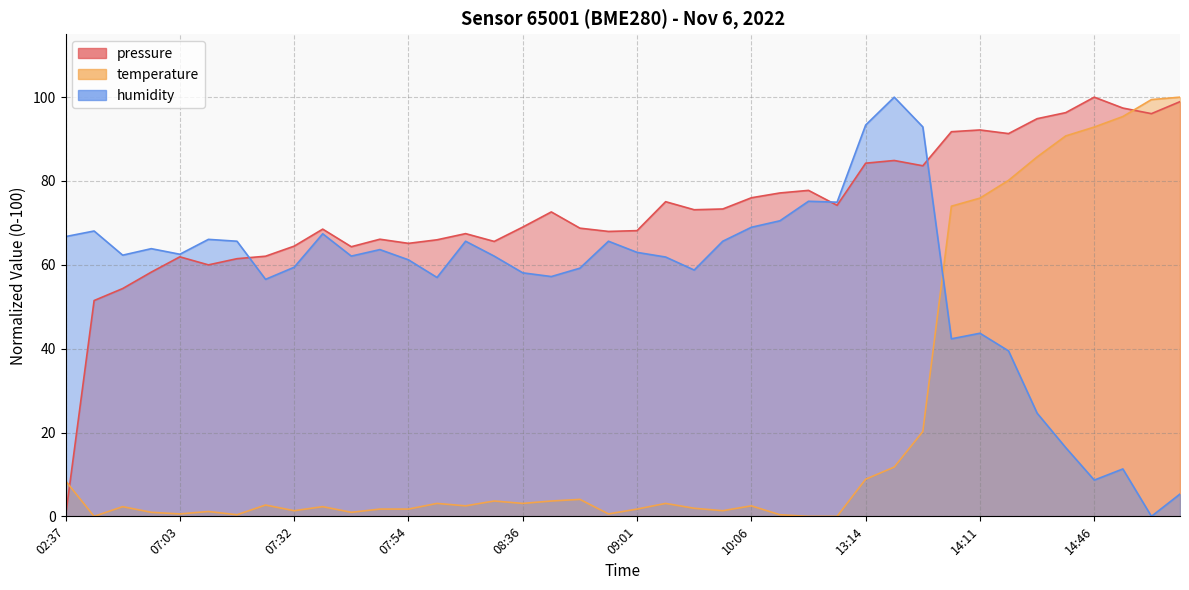

Where is the first local maximum for humidity?

06:25